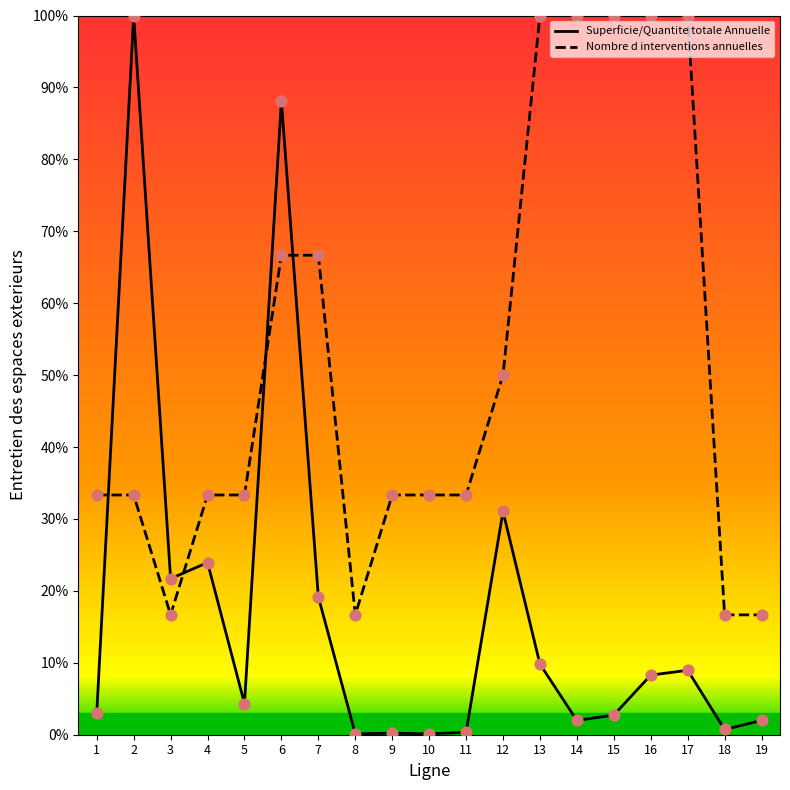

Is the value of Nombre d interventions annuelles at 8 greater than the value of Superficie/Quantite totale Annuelle at 5?

Yes